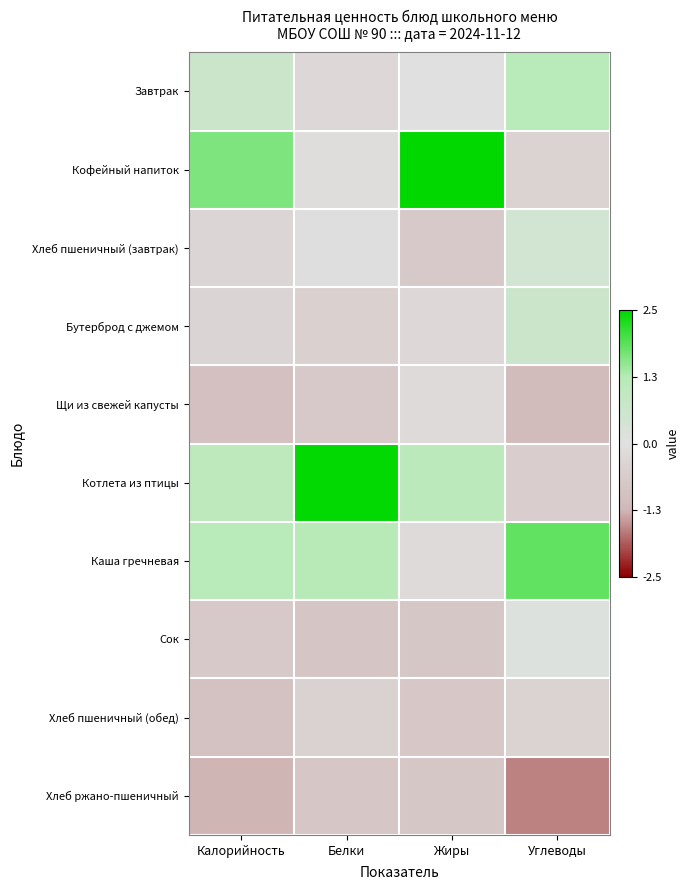

Reading left to right, list all the values displayed in this chart.

Завтрак: Калорийность=0.7	Белки=-0.3	Жиры=0.0	Углеводы=1.2
Кофейный напиток: Калорийность=1.6	Белки=-0.1	Жиры=2.5	Углеводы=-0.4
Хлеб пшеничный (завтрак): Калорийность=-0.3	Белки=-0.1	Жиры=-0.7	Углеводы=0.4
Бутерброд с джемом: Калорийность=-0.4	Белки=-0.5	Жиры=-0.3	Углеводы=0.6
Щи из свежей капусты: Калорийность=-1.0	Белки=-0.7	Жиры=-0.2	Углеводы=-1.1
Котлета из птицы: Калорийность=1.1	Белки=2.5	Жиры=1.1	Углеводы=-0.6
Каша гречневая: Калорийность=1.2	Белки=1.2	Жиры=-0.2	Углеводы=1.8
Сок: Калорийность=-0.7	Белки=-0.8	Жиры=-0.8	Углеводы=0.1
Хлеб пшеничный (обед): Калорийность=-0.9	Белки=-0.5	Жиры=-0.8	Углеводы=-0.4
Хлеб ржано-пшеничный: Калорийность=-1.3	Белки=-0.8	Жиры=-0.8	Углеводы=-1.6